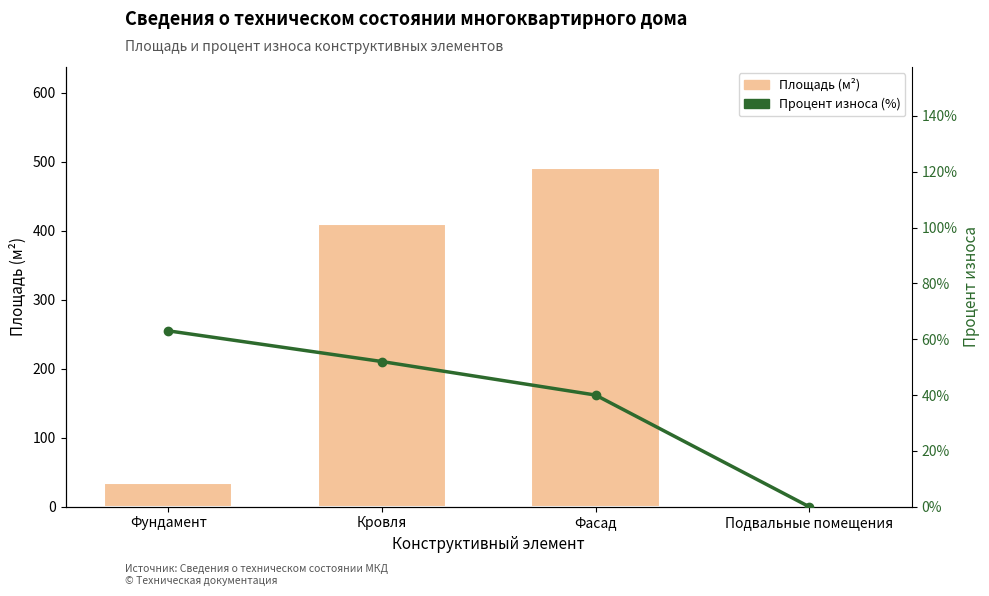

What is the sum of the Процент износа (%) values at Кровля and Подвальные помещения?

0.5